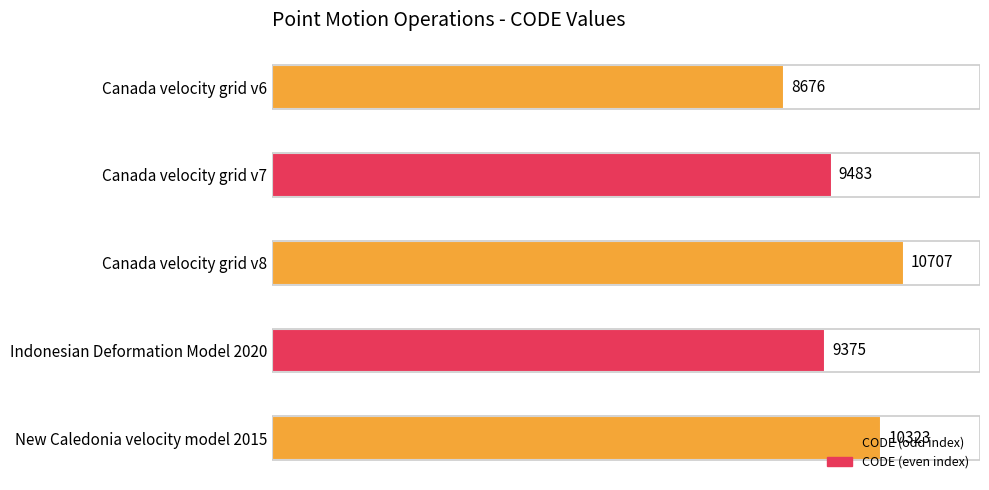

Rank the categories by value from lowest to highest.

Canada velocity grid v6, Indonesian Deformation Model 2020, Canada velocity grid v7, New Caledonia velocity model 2015, Canada velocity grid v8